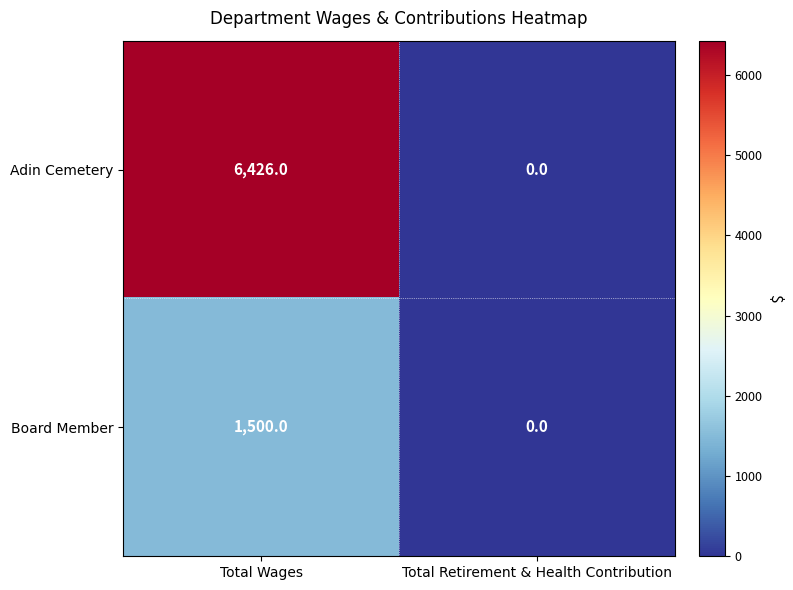

Reading right to left, what are all the values shown in this chart?

Adin Cemetery: 0	6426
Board Member: 0	1500